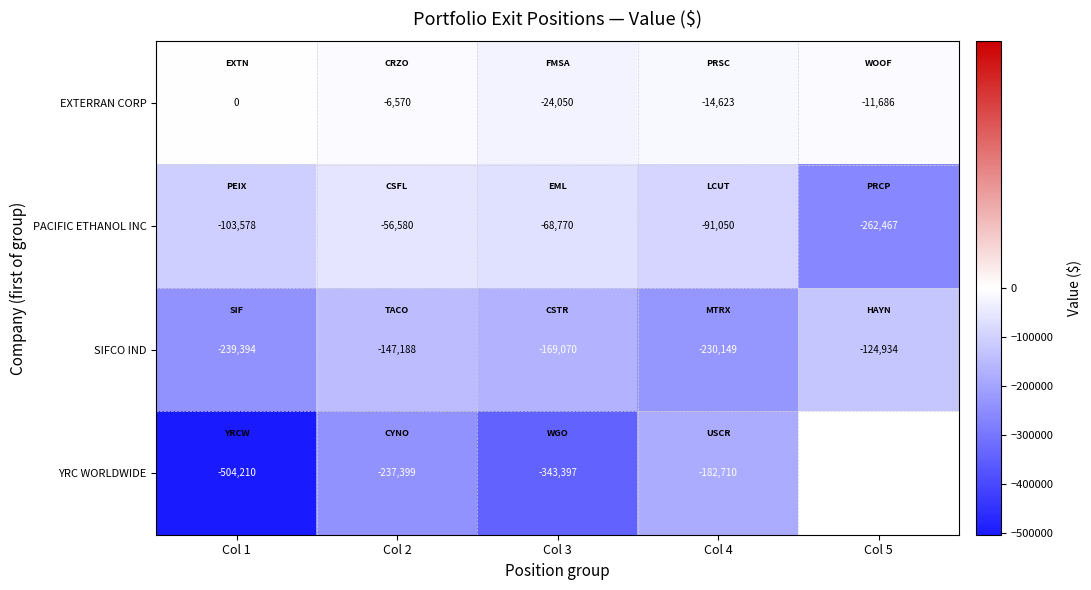

What is the highest value of the SIFCO IND series?

-124934